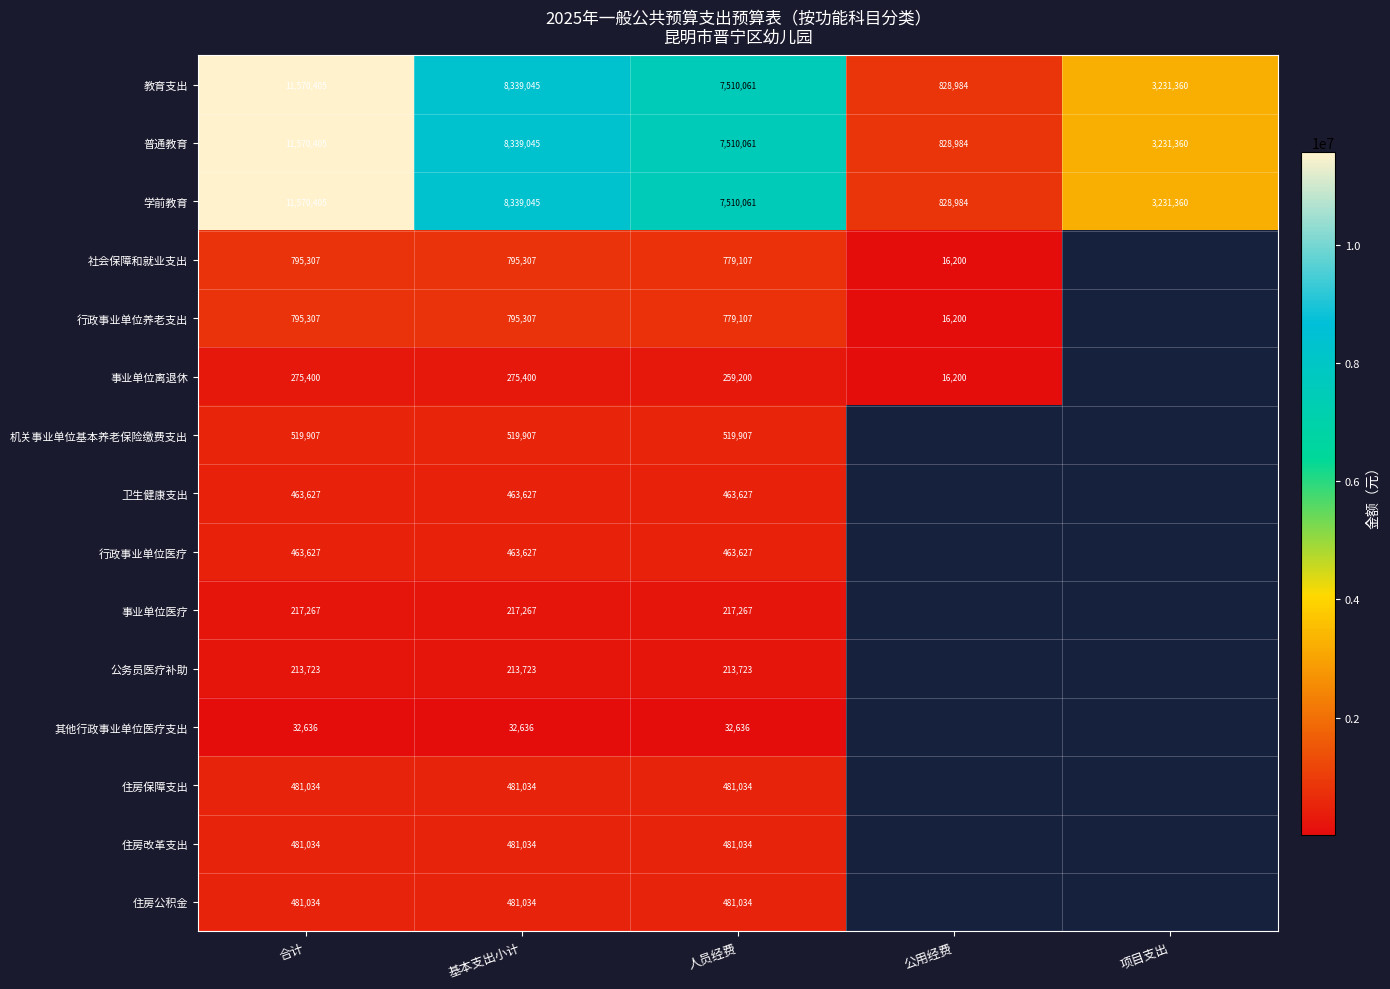

Which category has the highest value in the 普通教育 series?

合计